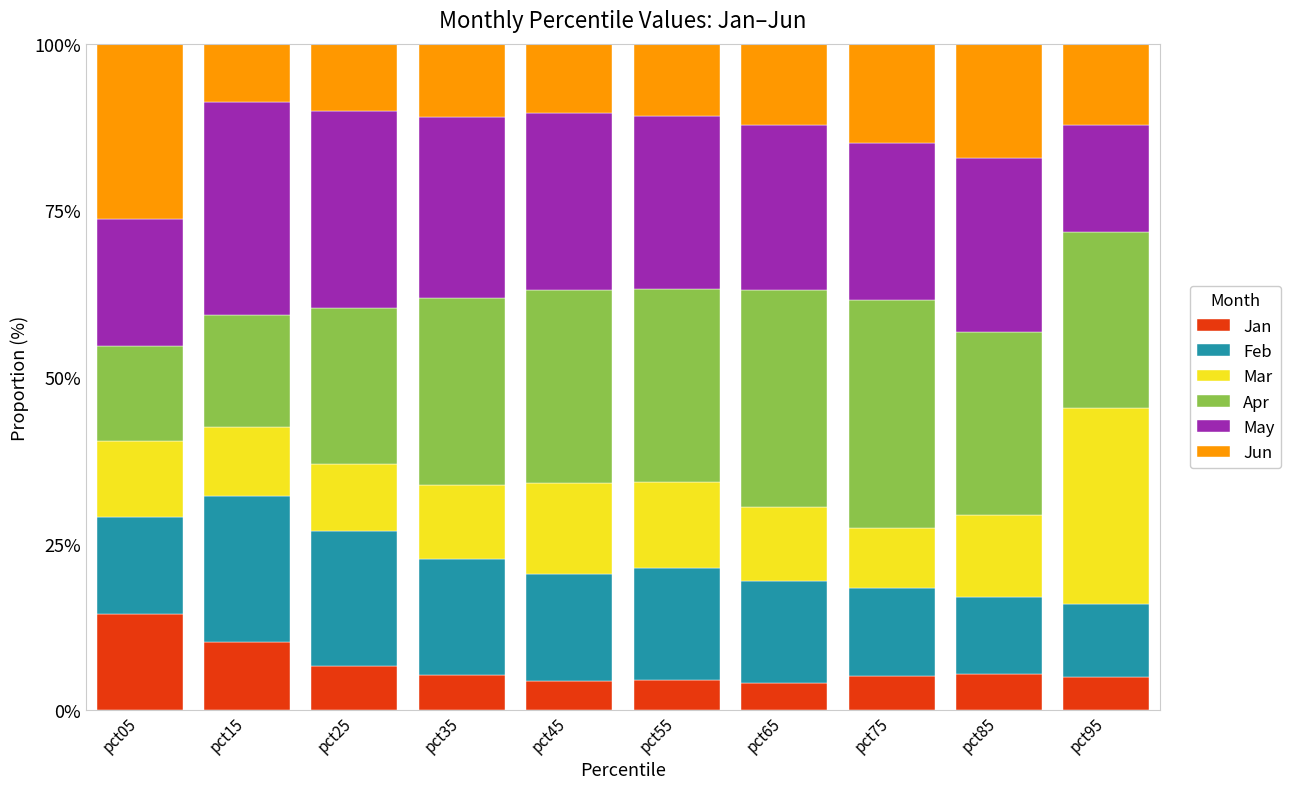

What is the difference between the maximum and minimum values in the Jan series?

10.3